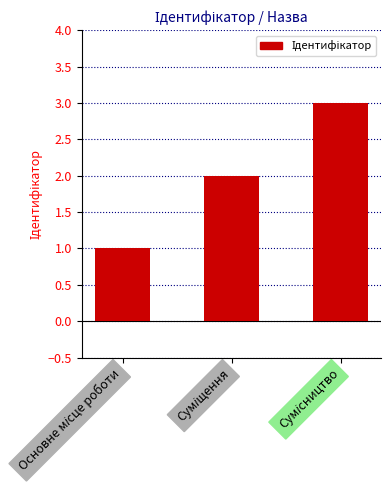

What is the greatest value displayed?

3